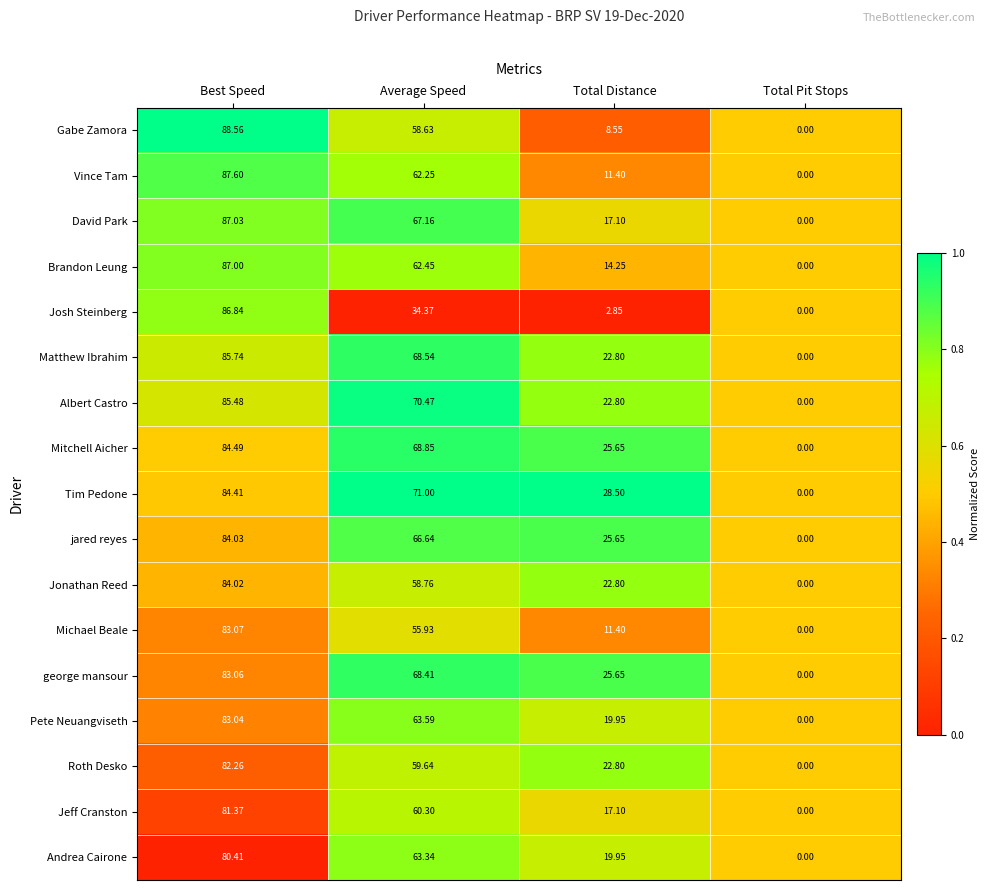

Which category has the highest value across all series?

Best Speed